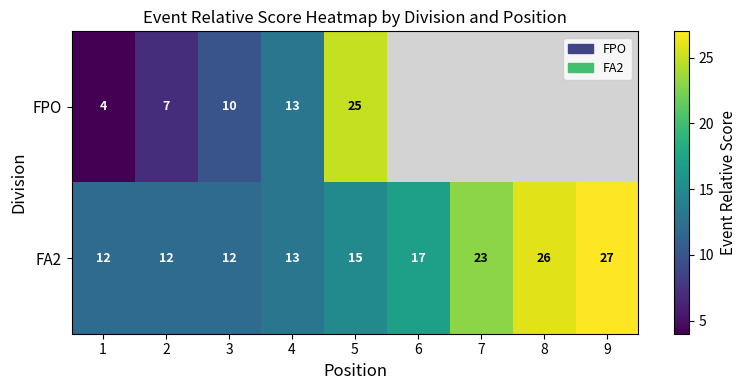

True or false: FA2 has a value of 16.4 at 3.

False